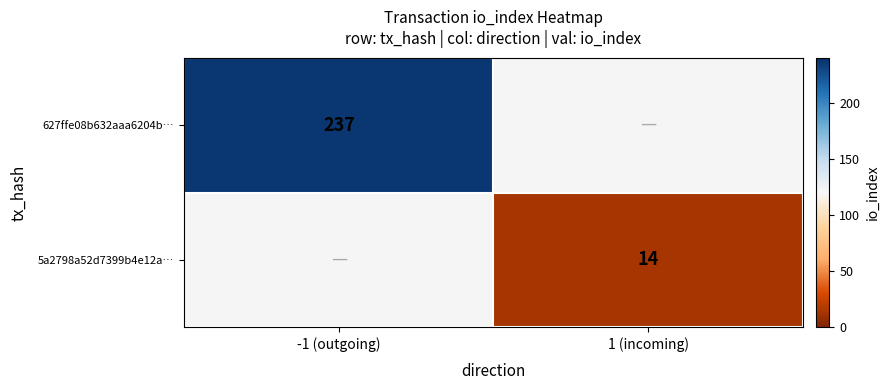

Between 1 (incoming) and -1 (outgoing), which is larger?

-1 (outgoing)